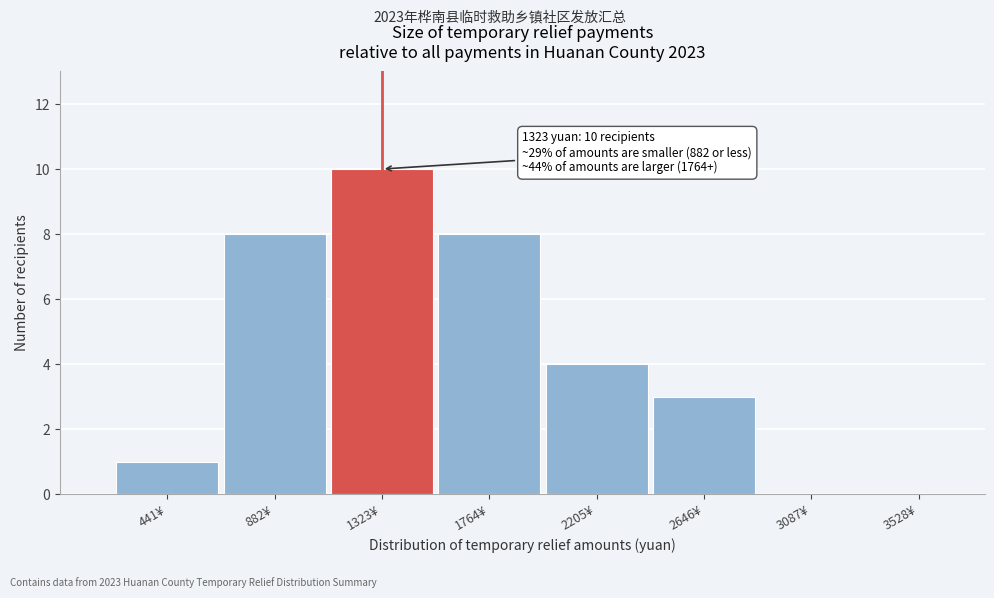

Reading left to right, transcribe all the data shown in this chart.

441¥=1	882¥=8	1323¥=10	1764¥=8	2205¥=4	2646¥=3	3087¥=0	3528¥=0